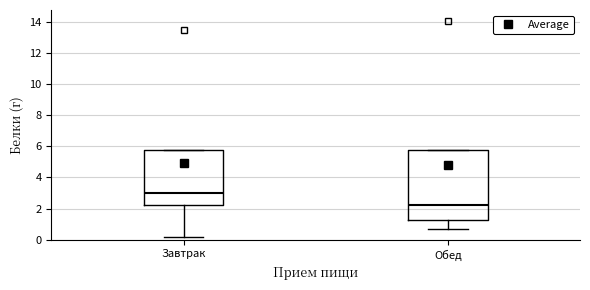

Reading left to right, transcribe this box plot: for each box, give where its median line is, the range the box spans, and where its two whiskers end, as read against the y-axis. The values are not printed on the chart, so give them approximately, as read against the axis.

Завтрак: median 3.0, box 2.2 to 5.8, whiskers 0.2 to 5.8
Обед: median 2.2, box 1.2 to 5.8, whiskers 0.8 to 5.8